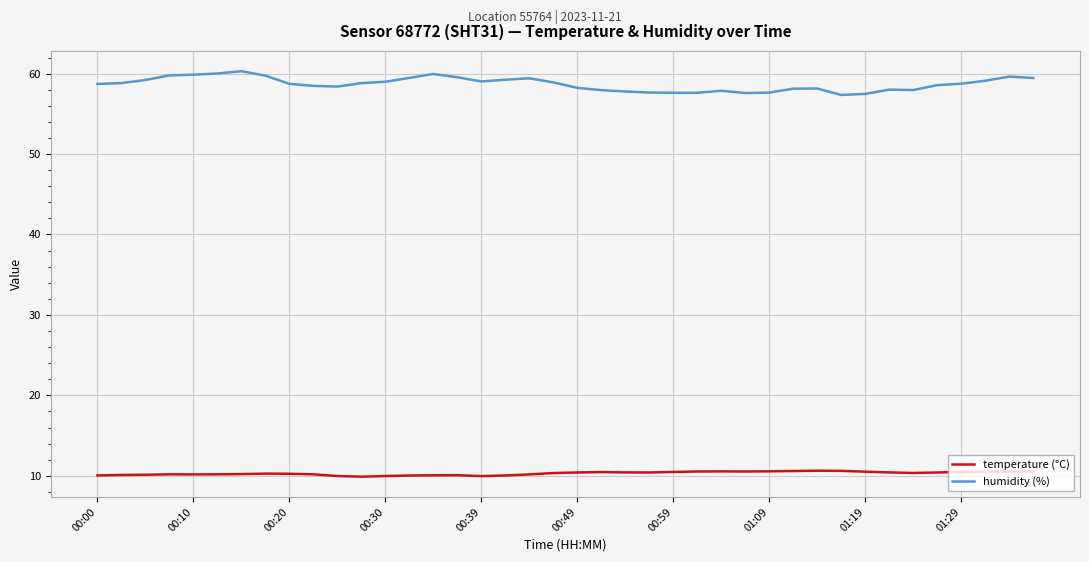

What are all the series names shown in the legend?

temperature (°C), humidity (%)